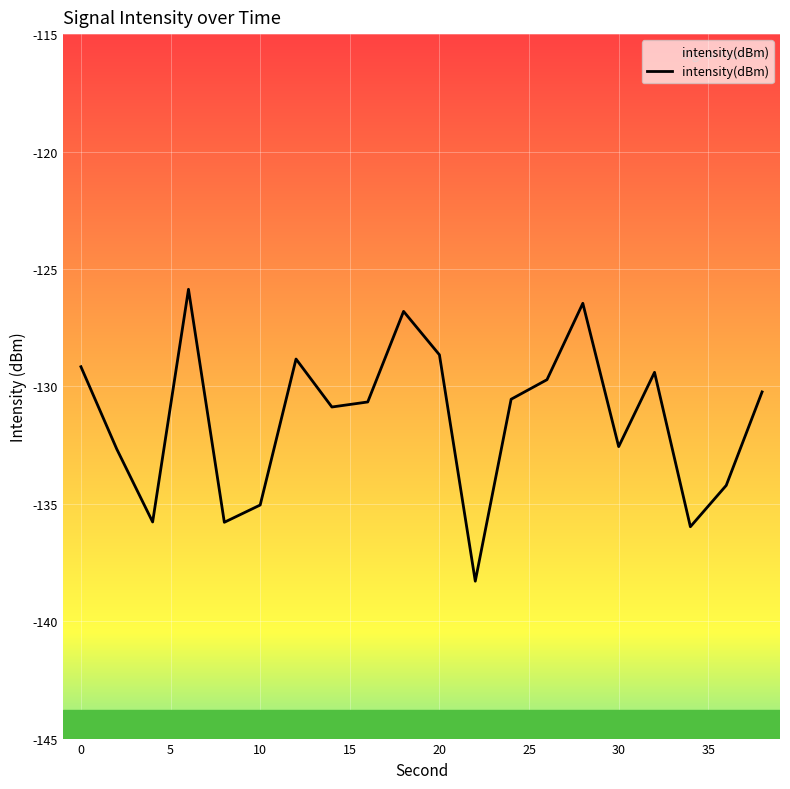

What is the average value?

-131.4